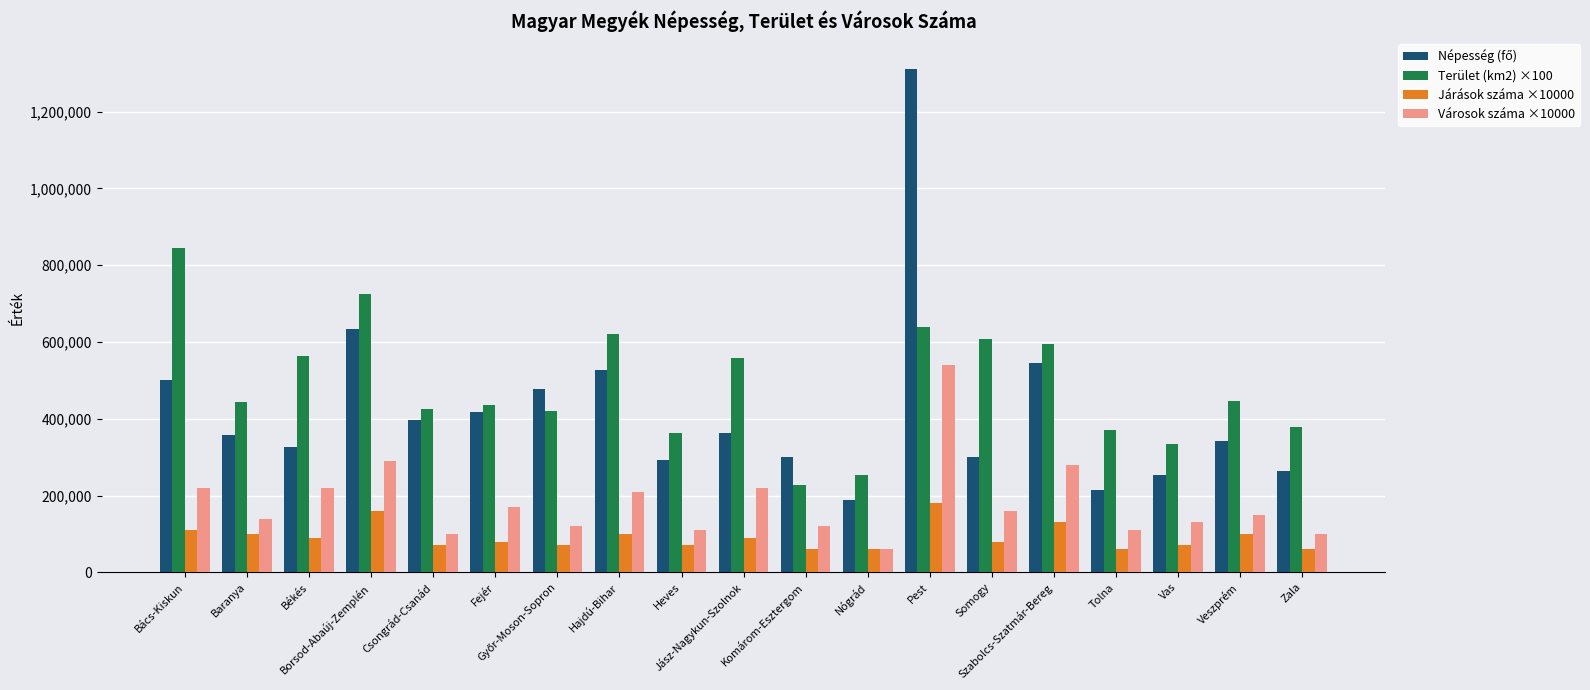

Which category has the highest value across all series?

Pest